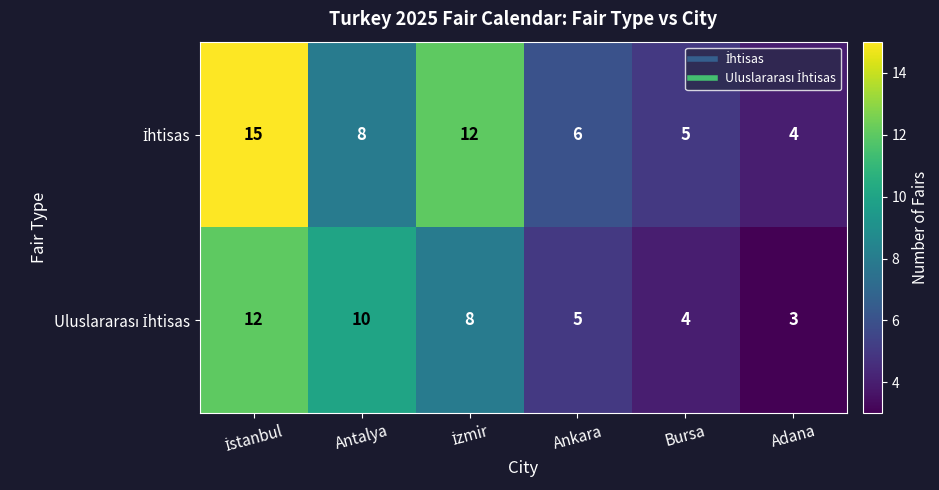

What is the total value across all series at Antalya?

18